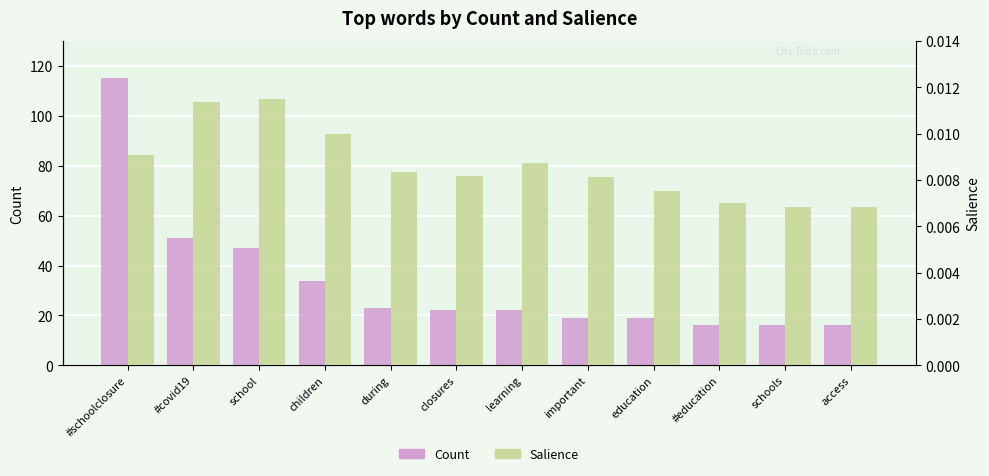

At which label does Salience reach its minimum?

schools